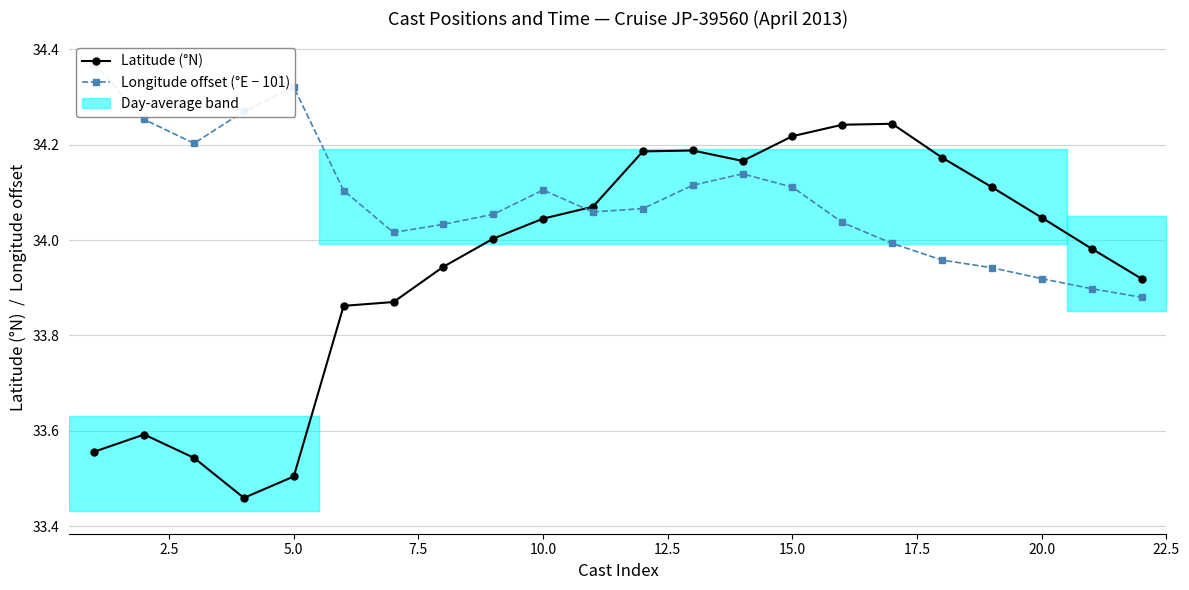

What are all the series names shown in the legend?

Latitude (°N), Longitude offset (°E − 101)